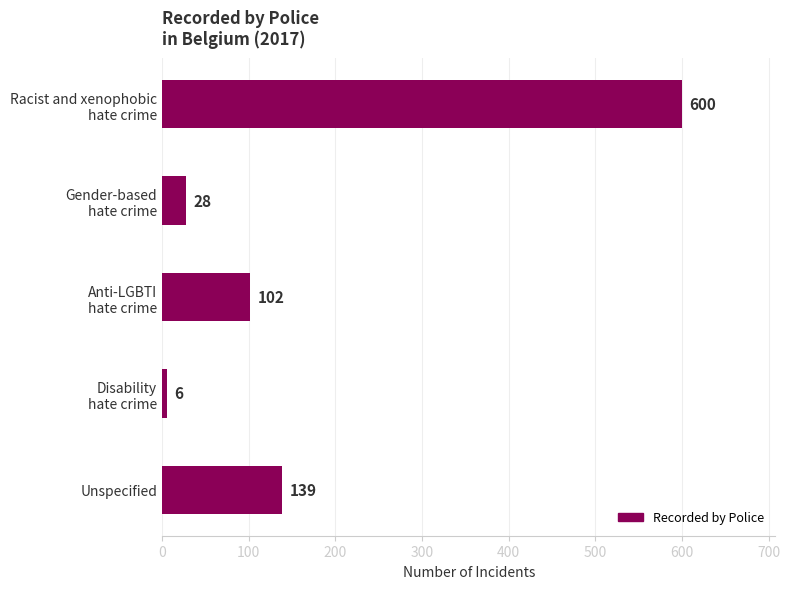

Reading bottom to top, list all the values displayed in this chart.

139	6	102	28	600